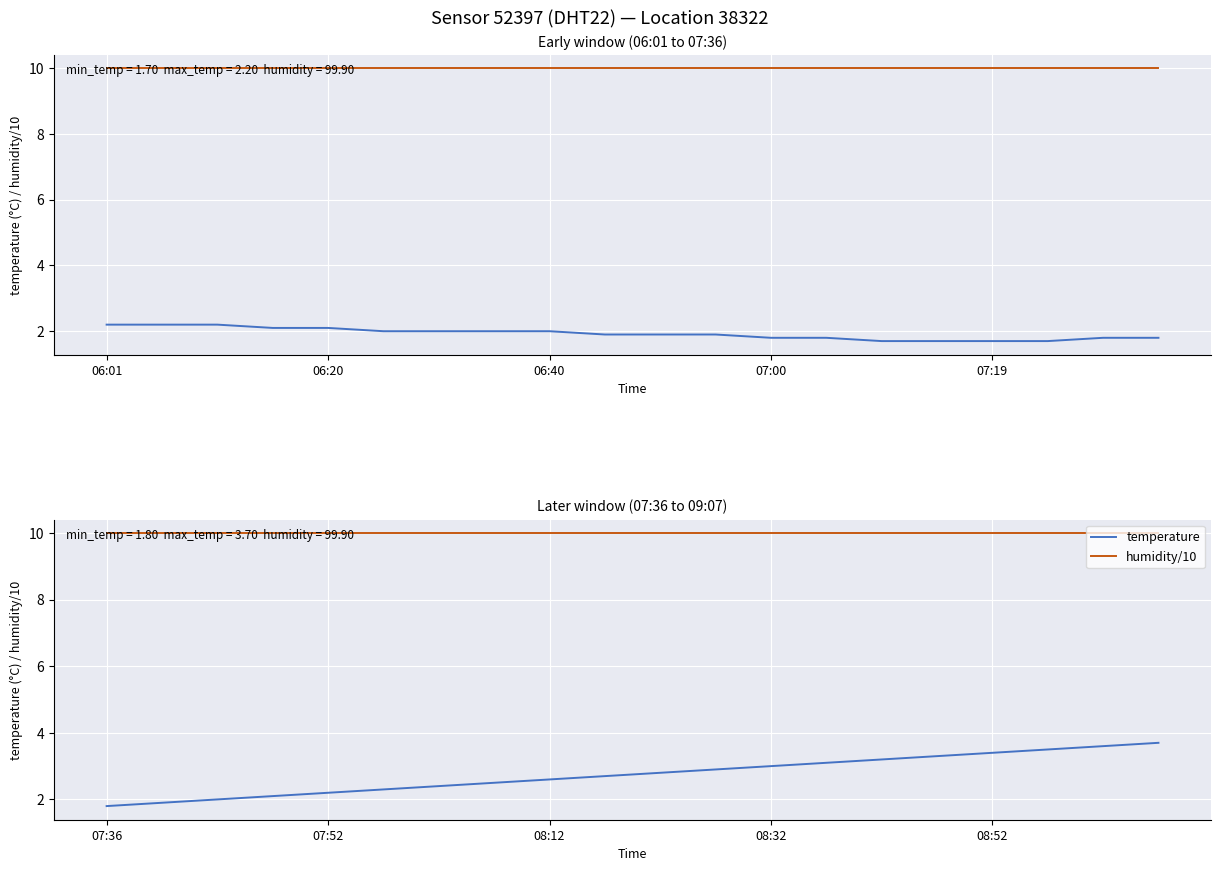

True or false: humidity/10 has more than 0 points higher than both neighbors.

False